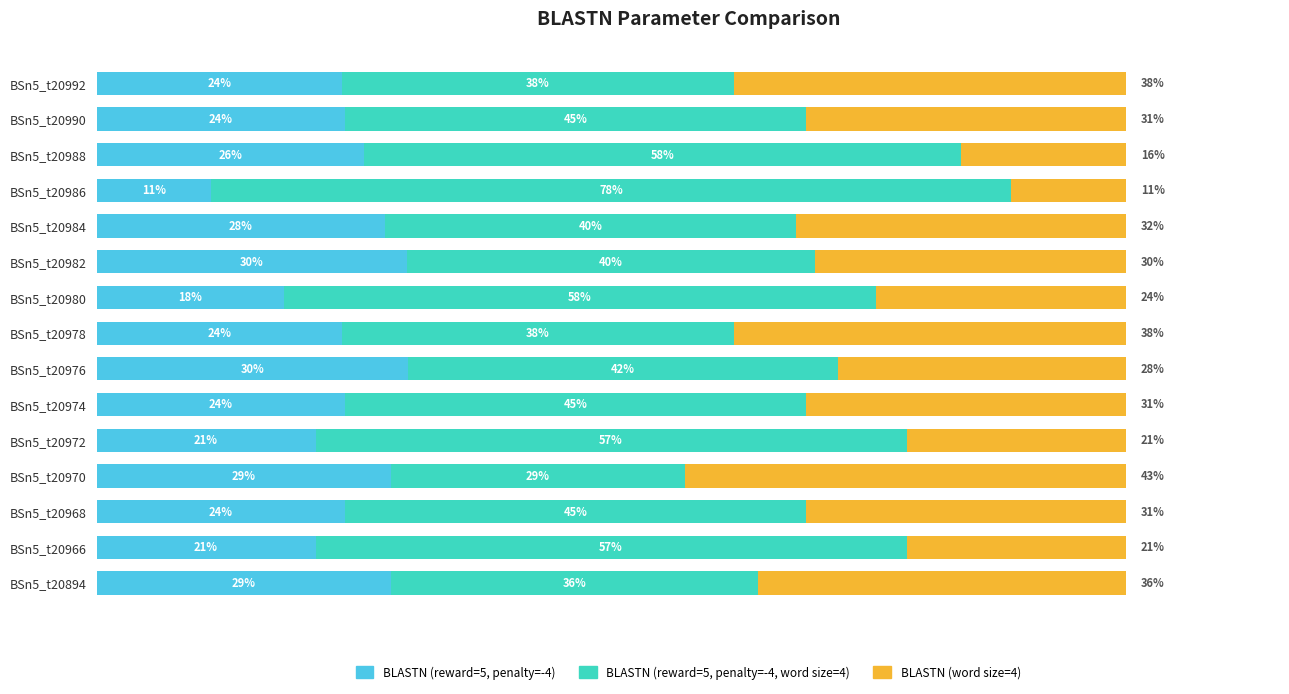

Which series has the widest spread of values?

BLASTN (reward=5, penalty=-4, word size=4)